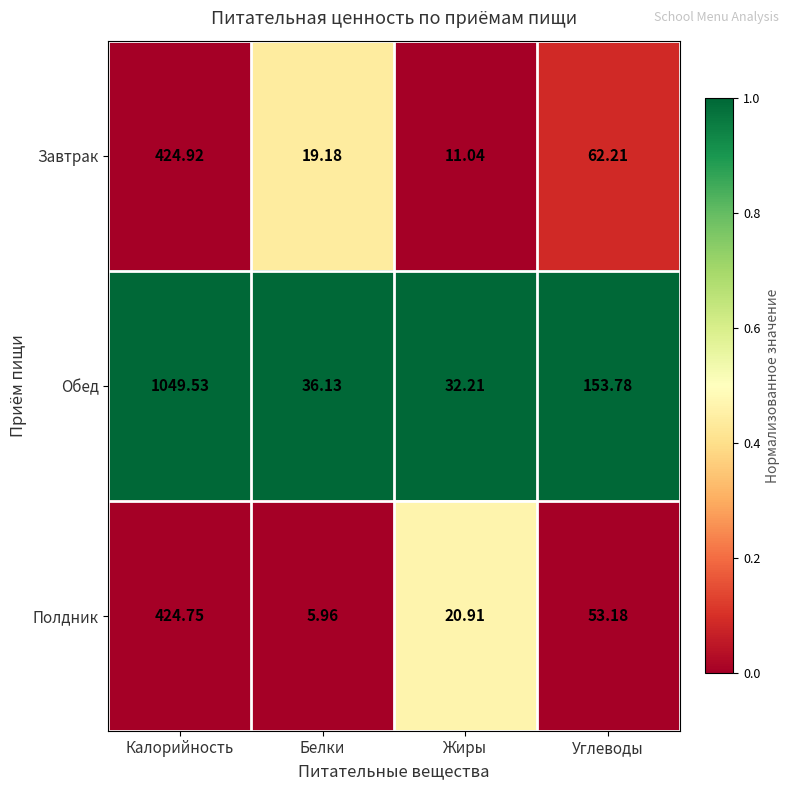

List the series in order of their peak value, highest first.

Обед, Завтрак, Полдник